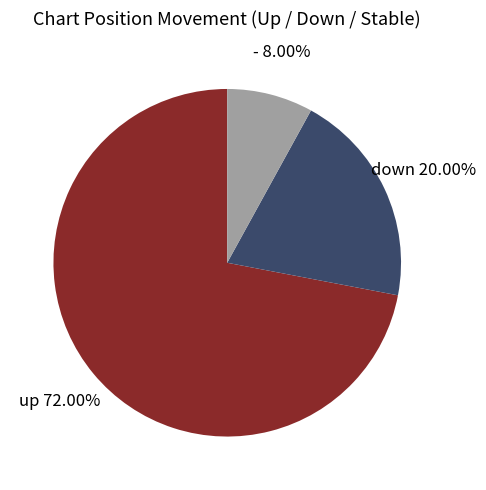

What is the smallest slice in the pie chart?

-